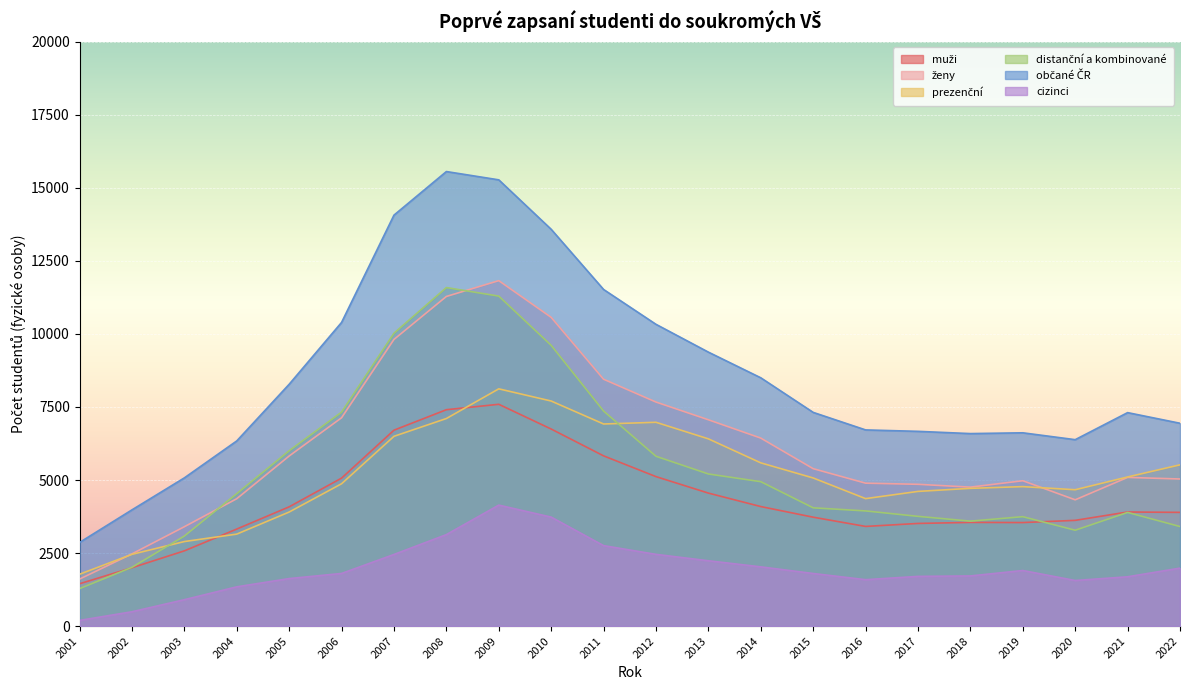

What is the spread (max minus min) of values at 2019?

4714